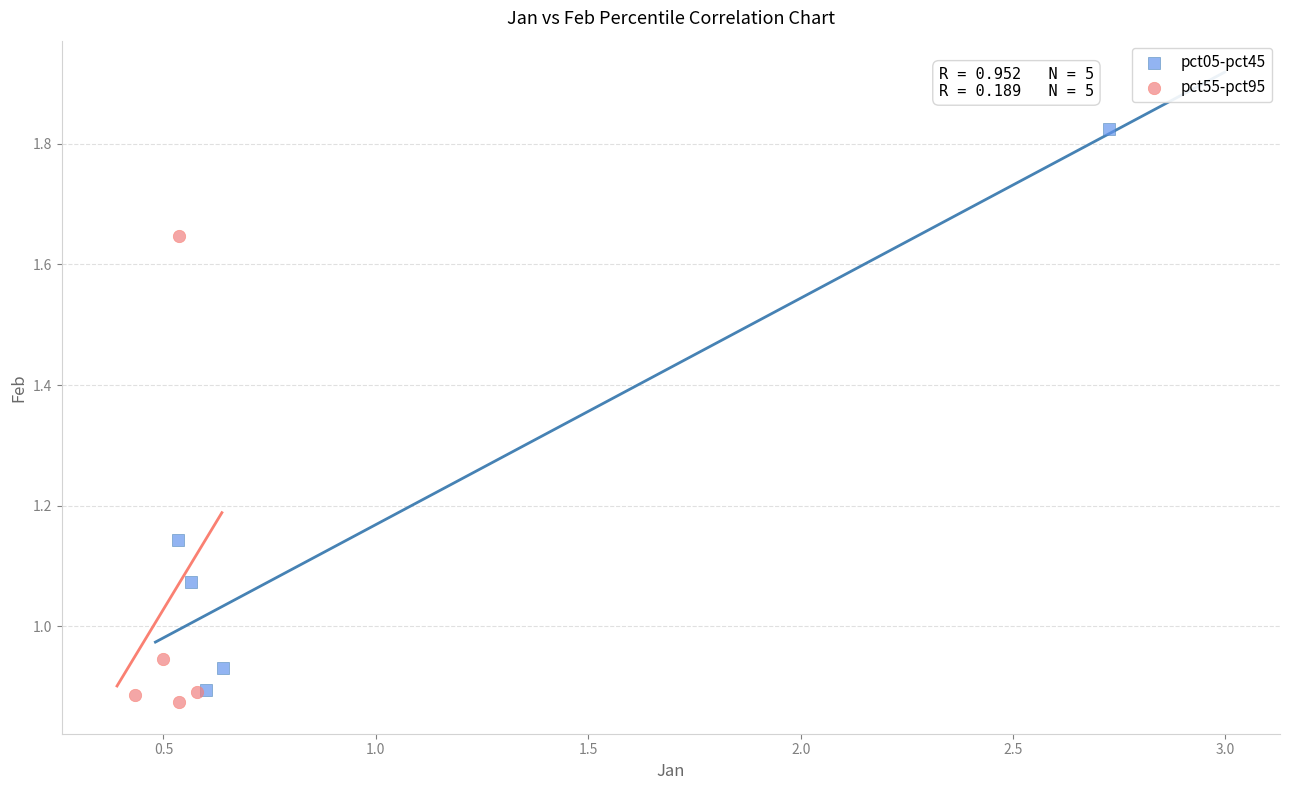

Which series reaches the maximum Y coordinate?

pct05-pct45